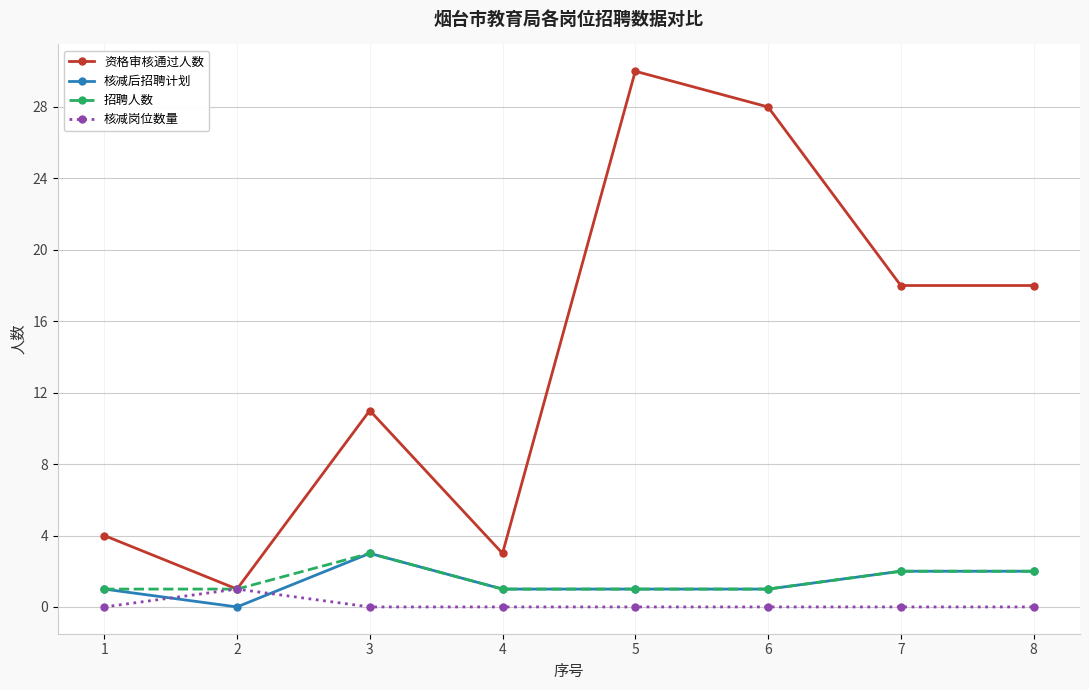

Between 1 and 4, which series saw the biggest shift?

资格审核通过人数